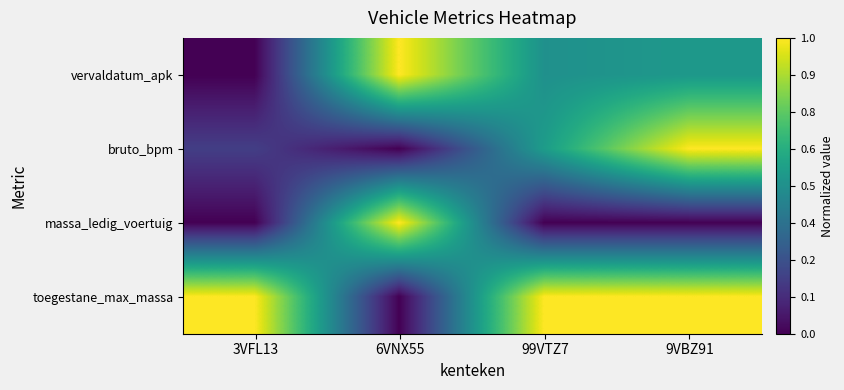

Which series has the largest range (max minus min)?

vervaldatum_apk